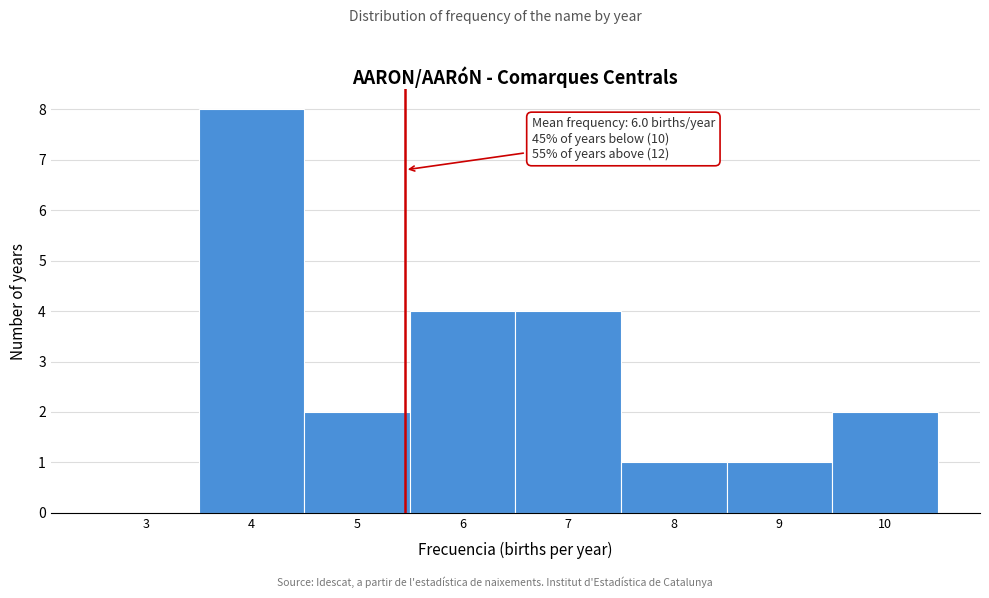

Reading left to right, list all the values displayed in this chart.

3=0	4=8	5=2	6=4	7=4	8=1	9=1	10=2